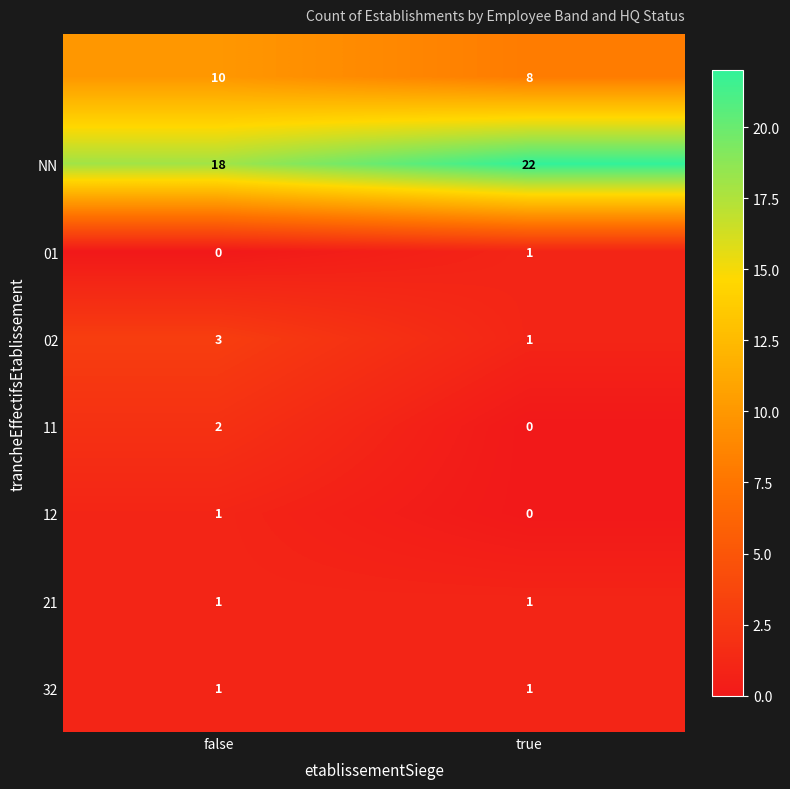

What is the spread (max minus min) of values at true?

22